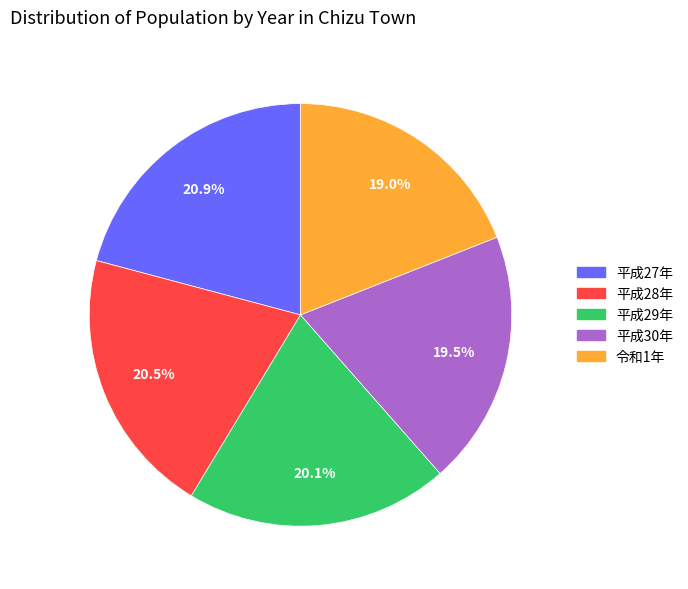

What is the total percentage of 平成28年 and 平成27年?

41.4%